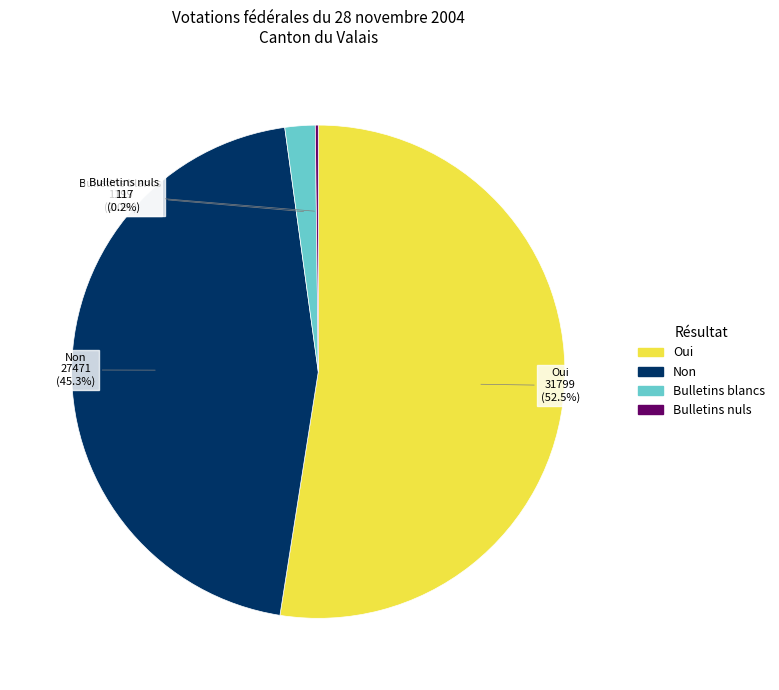

Do Oui and Bulletins blancs together represent more than half of the pie?

Yes